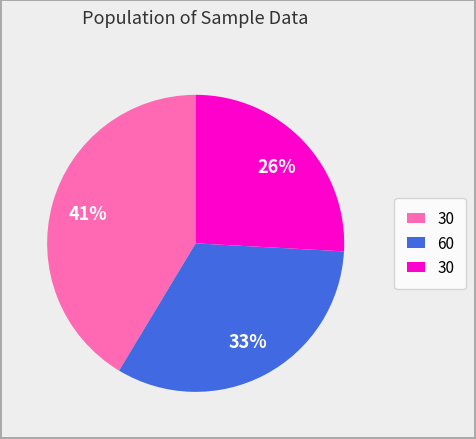

Is there a majority slice in this chart?

No